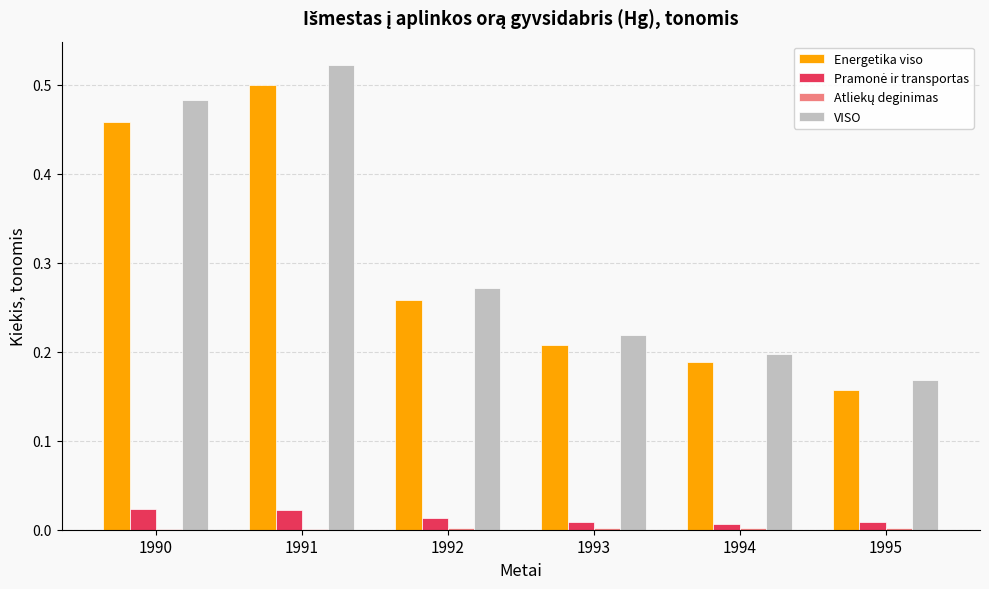

At which category is the sum across all series the highest?

1991